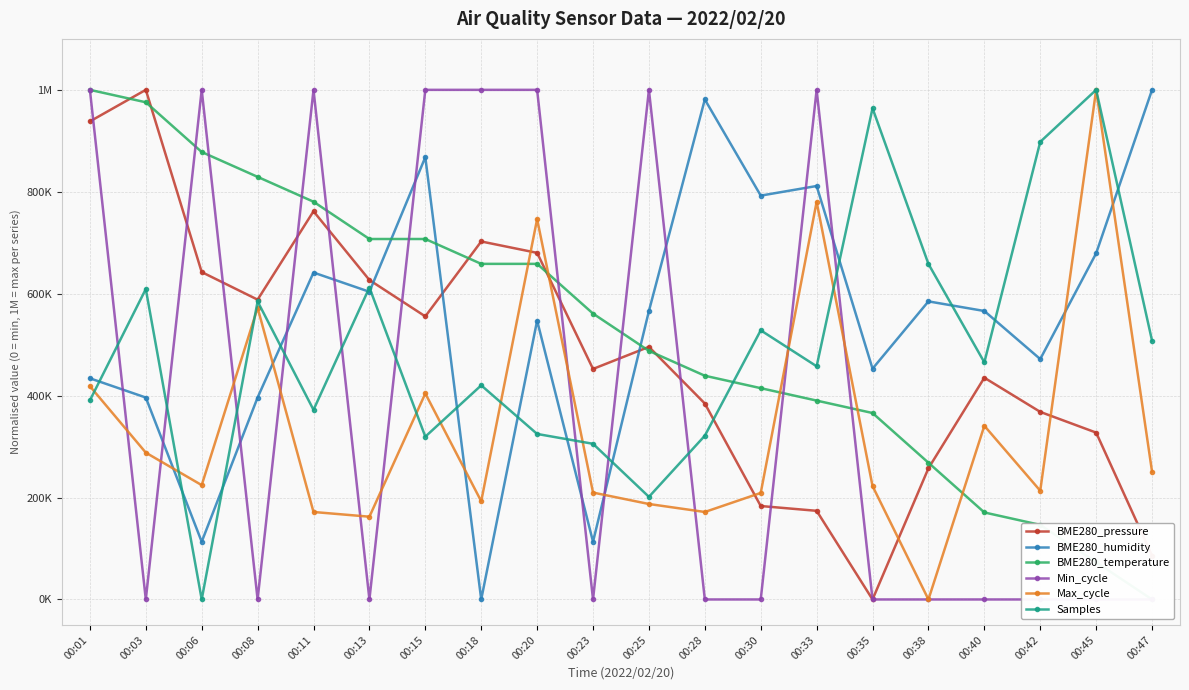

Read the BME280_temperature value at 00:08.

829268.3